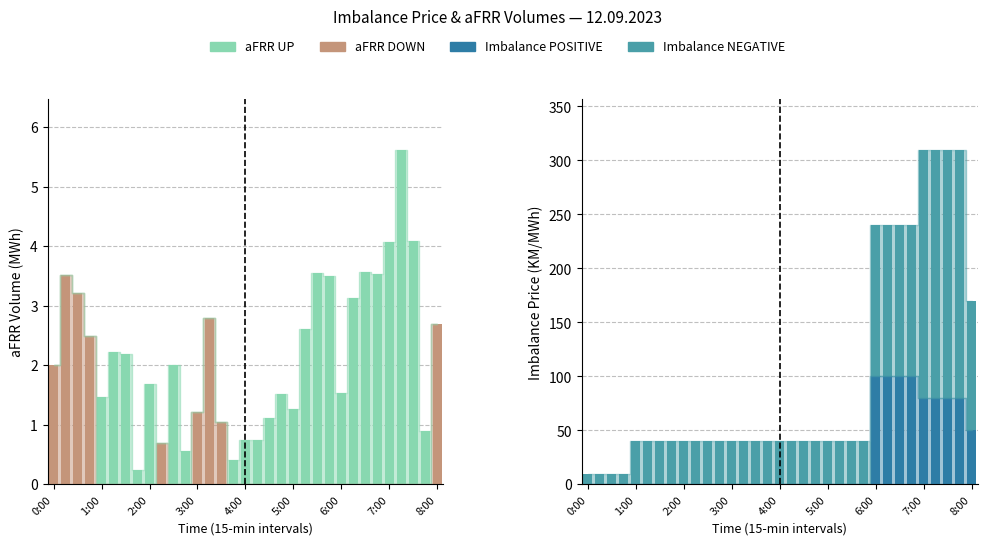

Which series has the widest spread of values?

Imbalance NEGATIVE